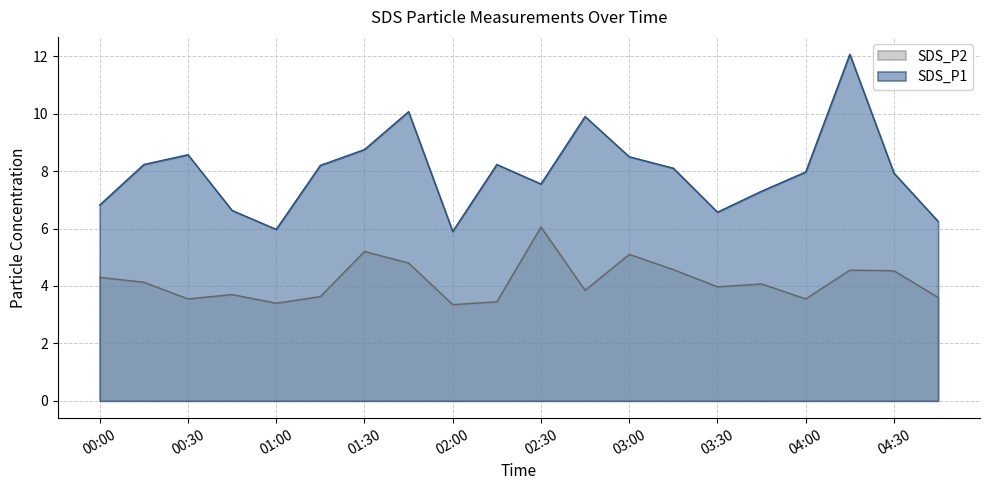

What are all the series names shown in the legend?

SDS_P2, SDS_P1